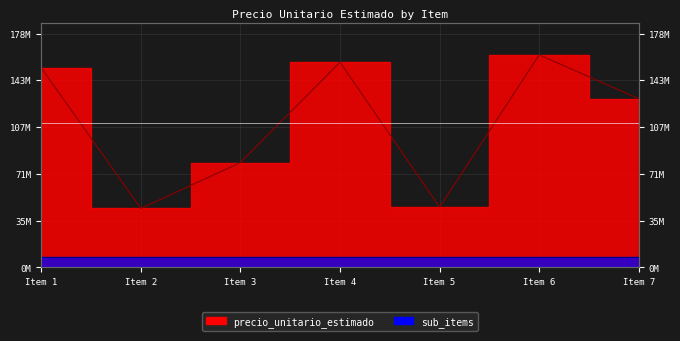

At which category does the chart reach its minimum across all series?

Item 2